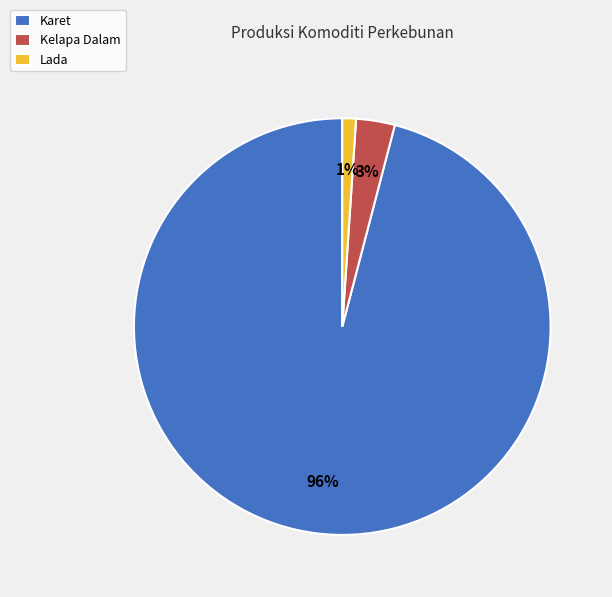

Between Lada and Karet, which is larger?

Karet